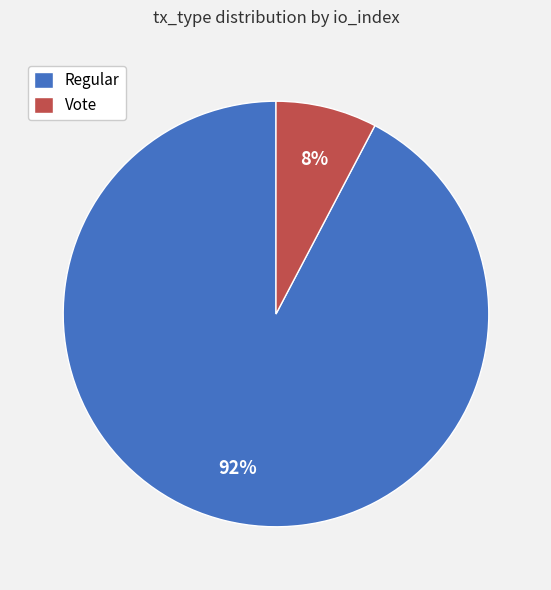

Is the sum of Vote and Regular greater than half?

Yes